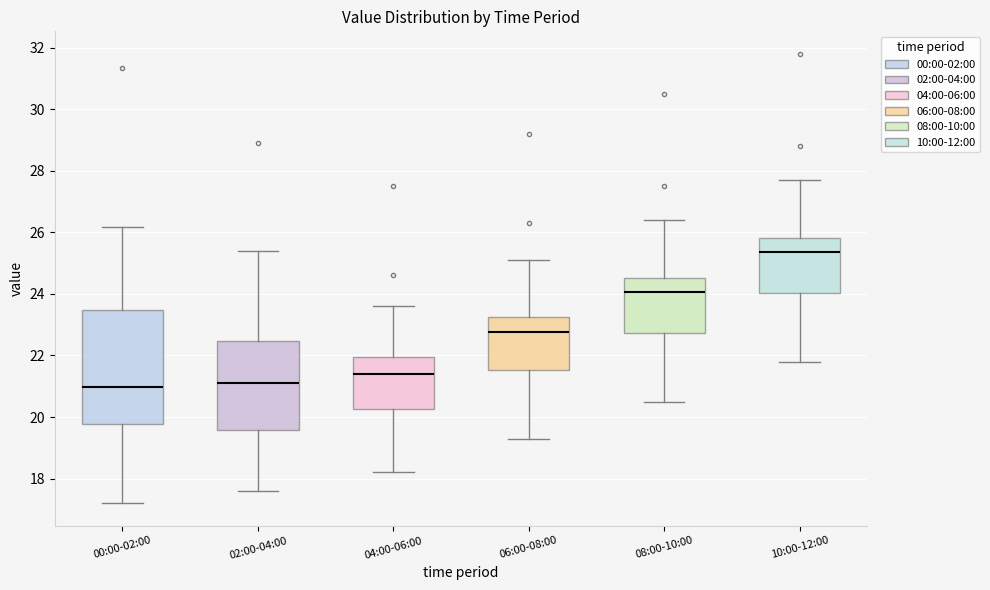

Where is the upper edge of the box for 06:00-08:00 on the y-axis? The values are not printed on the chart, so give them approximately, as read against the axis.

23.2